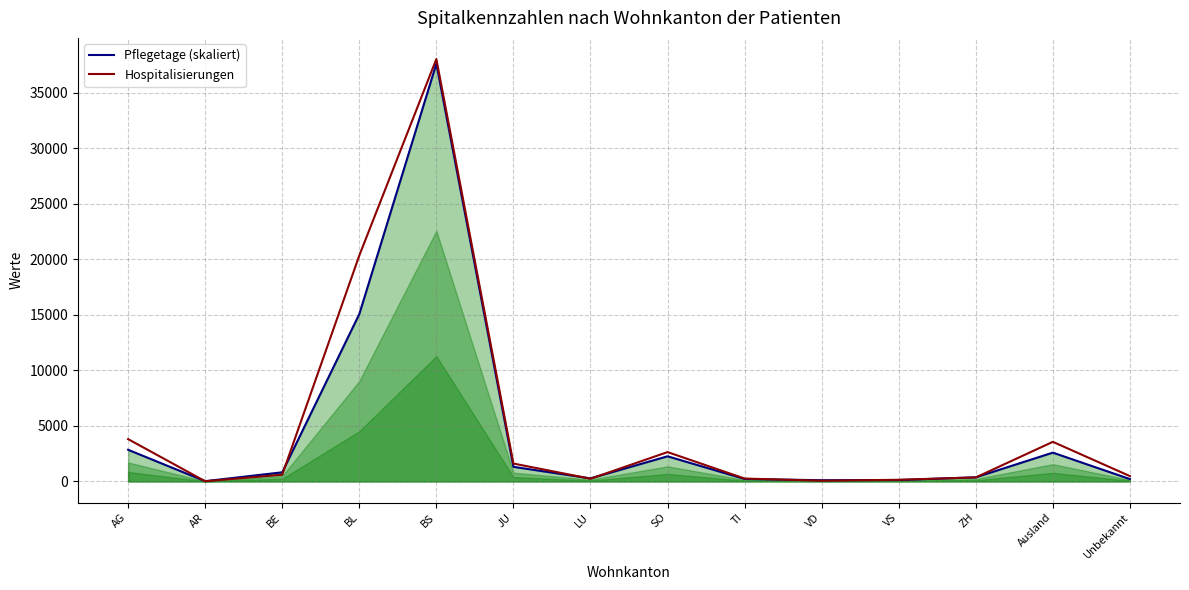

Reading left to right, list all the values displayed in this chart.

Pflegetage (skaliert): 2848.3	22.8	820.7	15065.1	37605.0	1314.0	274.5	2264.0	221.8	108.4	126.6	370.7	2592.8	211.8
Hospitalisierungen: 3808.0	16.0	606.0	20338.0	38026.0	1610.0	243.0	2641.0	260.0	65.0	148.0	361.0	3564.0	479.0